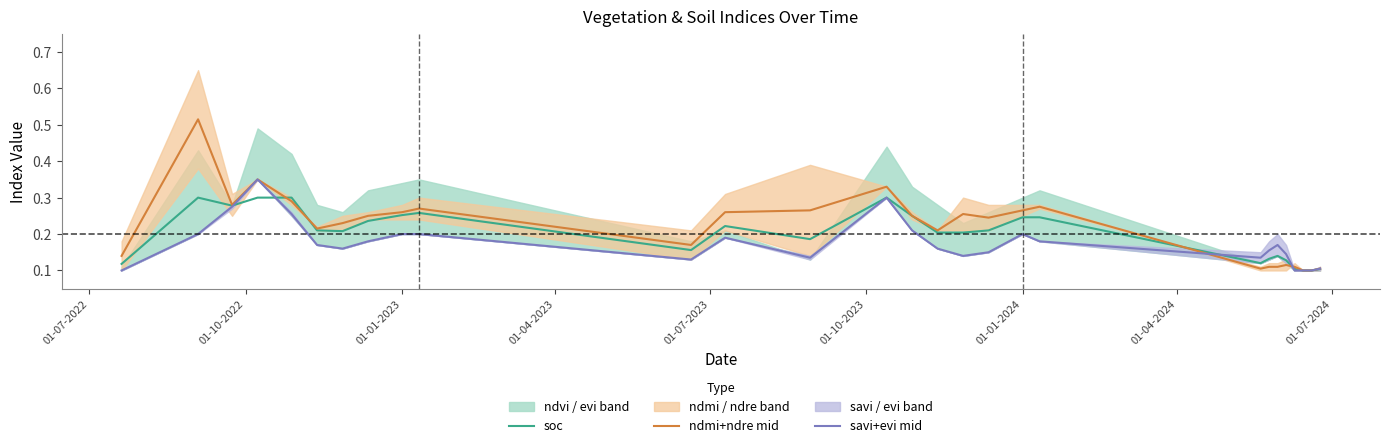

At 01-10-2022, list the series in order from smallest to largest.

savi+evi mid, soc, ndmi+ndre mid